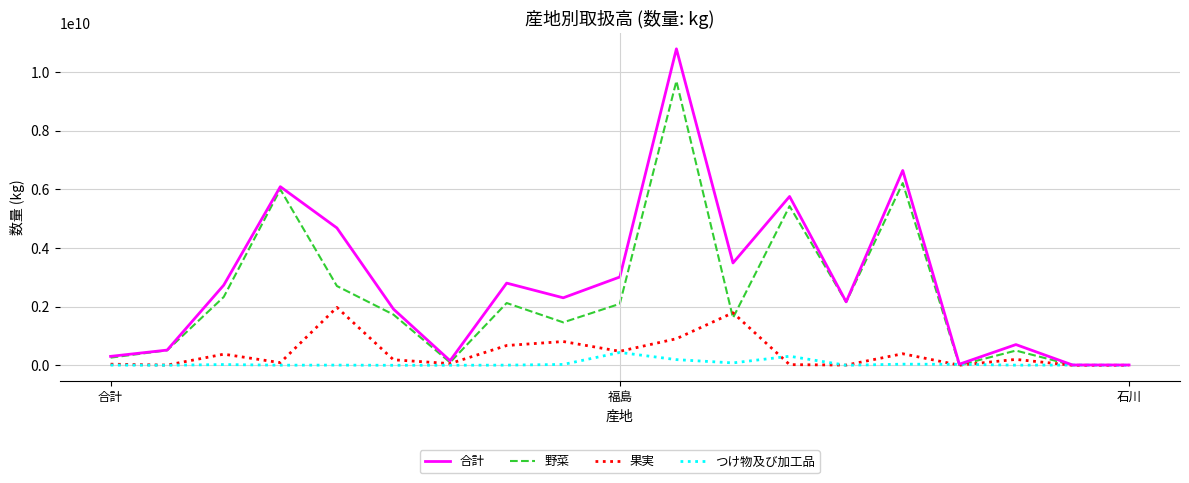

Which series has the largest total across all categories?

合計